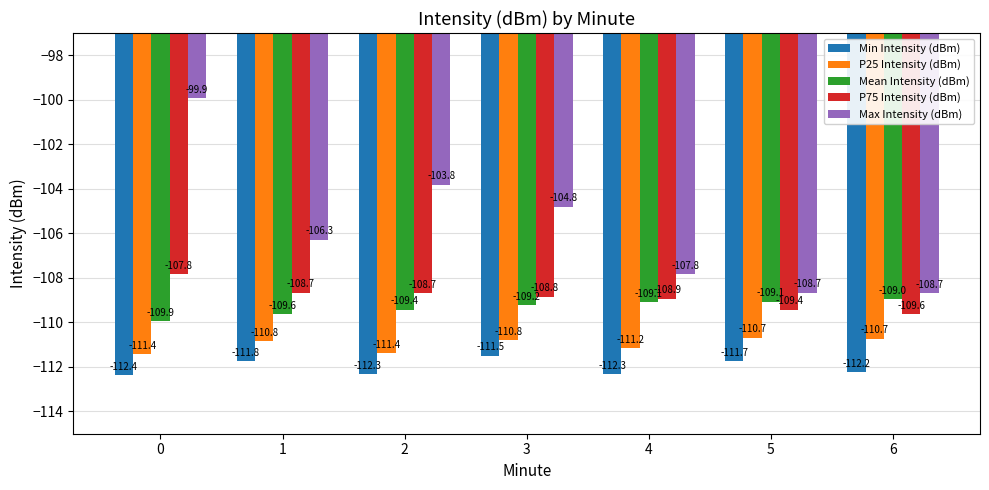

What are all the series names shown in the legend?

Min Intensity (dBm), P25 Intensity (dBm), Mean Intensity (dBm), P75 Intensity (dBm), Max Intensity (dBm)